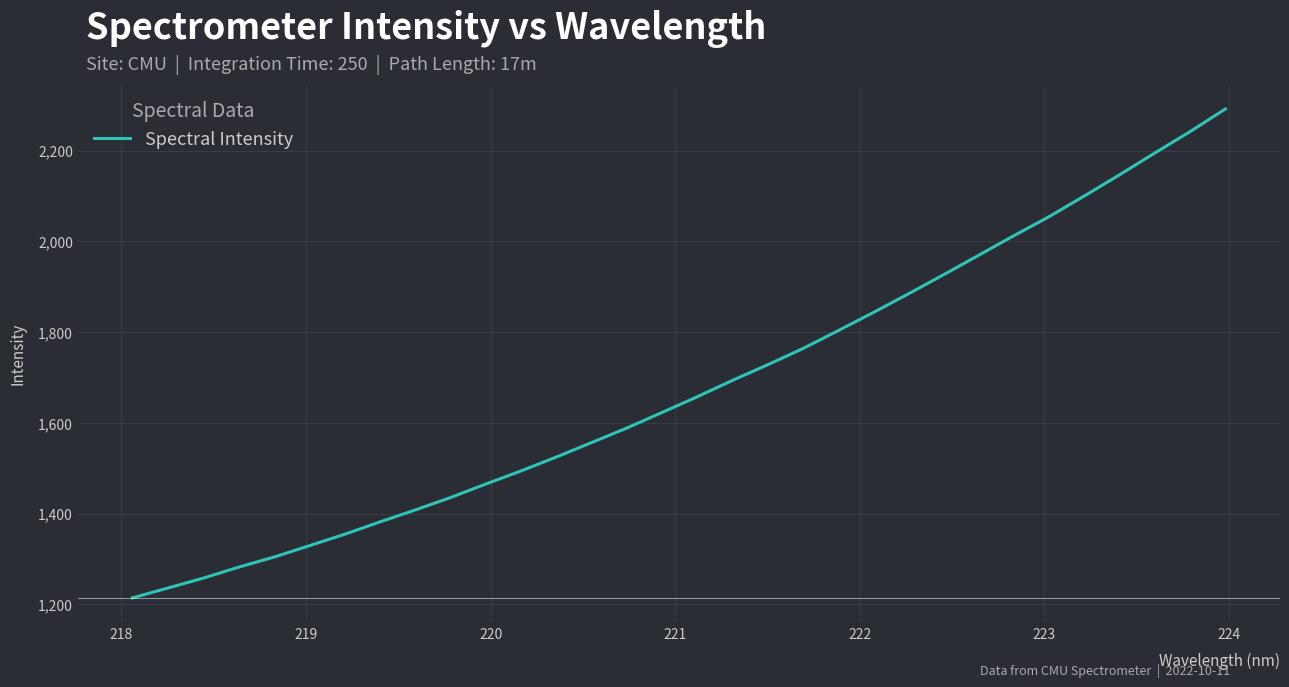

What is the difference between the maximum and minimum values?

1078.2